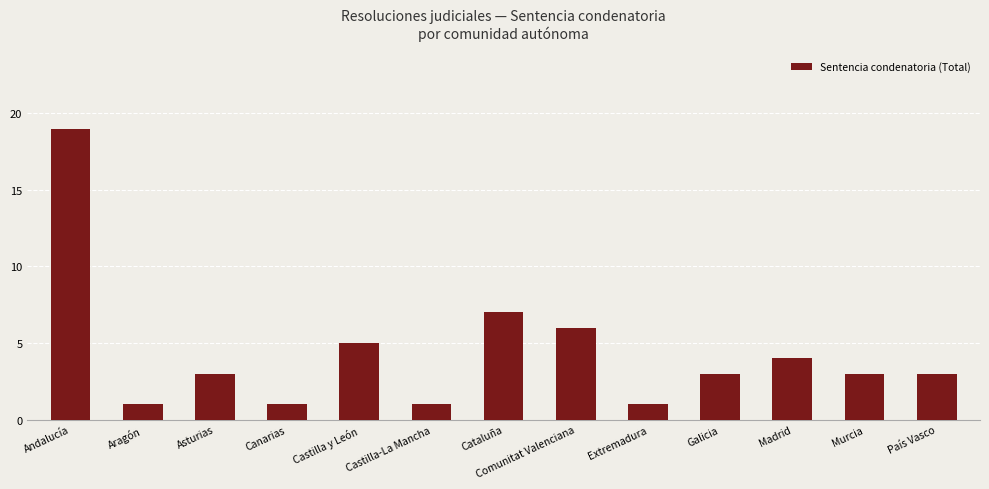

Reading left to right, transcribe all the data shown in this chart.

Andalucía=19	Aragón=1	Asturias=3	Canarias=1	Castilla y León=5	Castilla-La Mancha=1	Cataluña=7	Comunitat Valenciana=6	Extremadura=1	Galicia=3	Madrid=4	Murcia=3	País Vasco=3